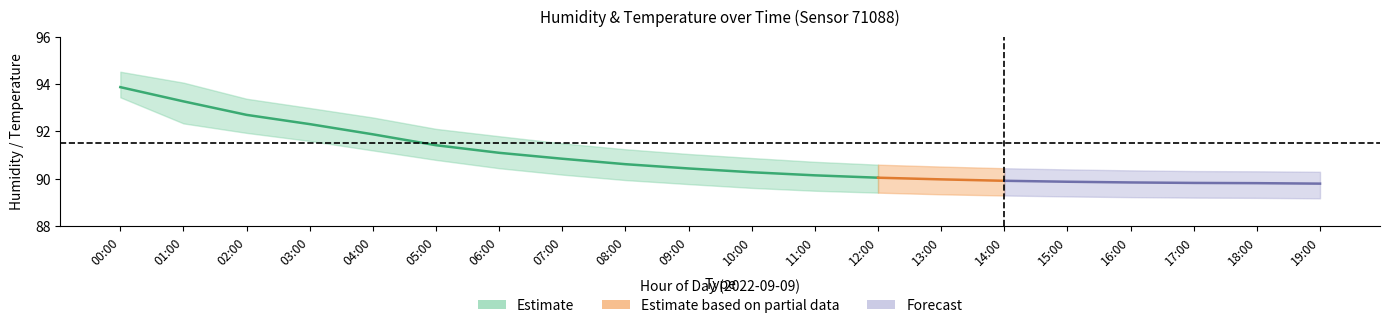

Between 14:00 and 00:00, which is larger?

00:00